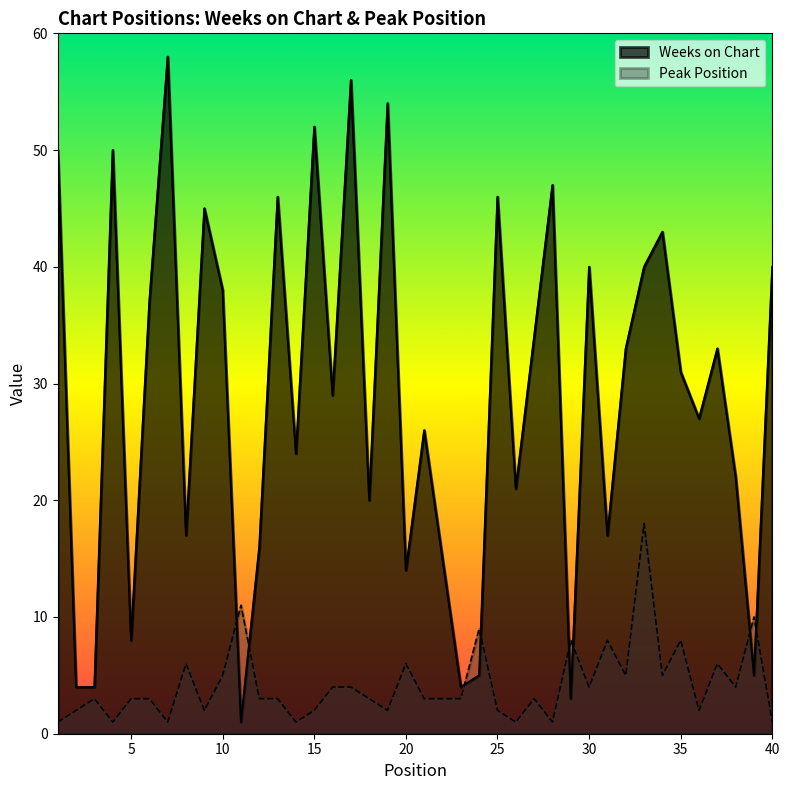

Reading right to left, transcribe all the data shown in this chart.

Weeks on Chart: 40	5	22	33	27	31	43	40	33	17	40	3	47	34	21	46	5	4	15	26	14	54	20	56	29	52	24	46	16	1	38	45	17	58	37	8	50	4	4	50
Peak Position: 1	10	4	6	2	8	5	18	5	8	4	8	1	3	1	2	9	3	3	3	6	2	3	4	4	2	1	3	3	11	5	2	6	1	3	3	1	3	2	1